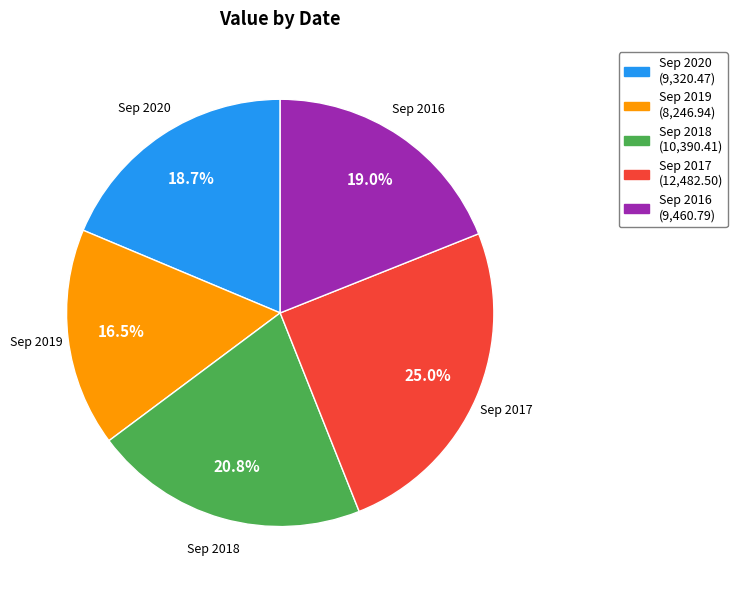

To the nearest percent, what percentage of the pie is Sep 2016?

19%